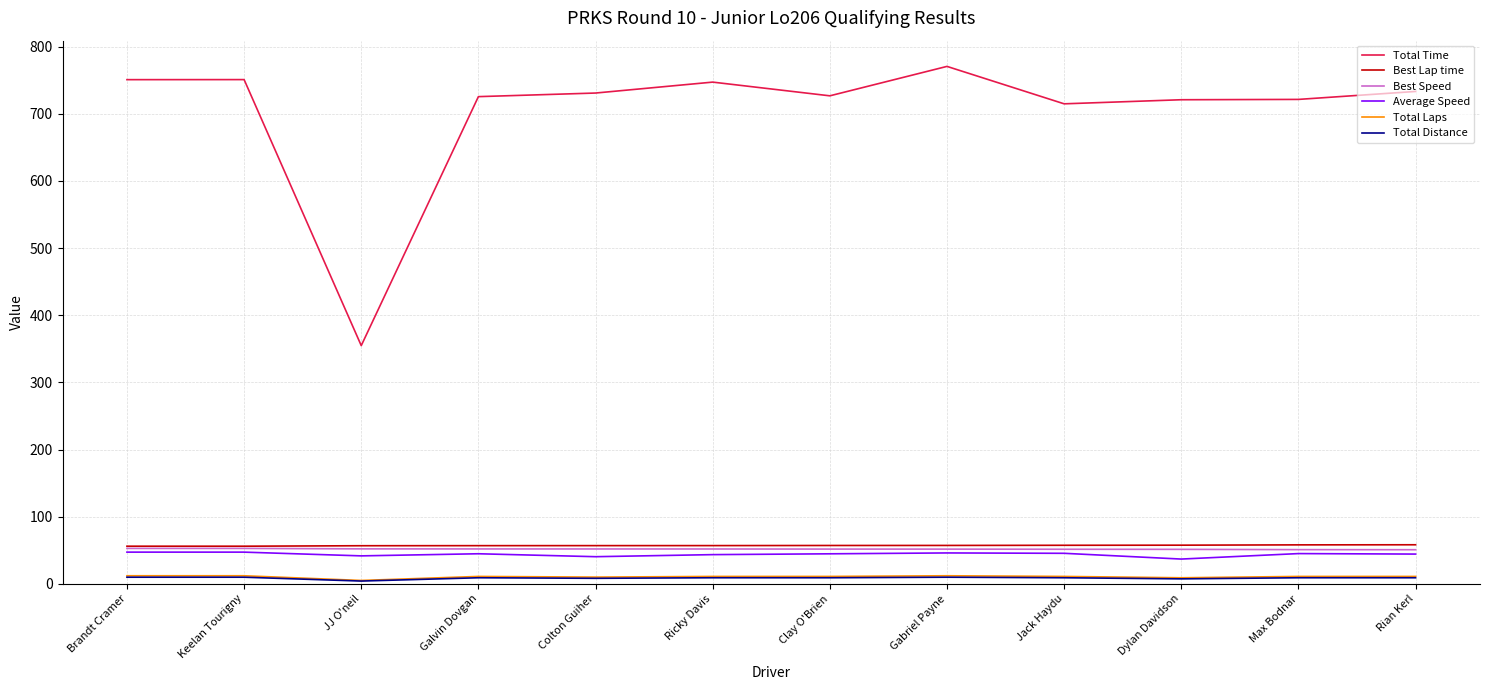

Which series has the largest range (max minus min)?

Total Time